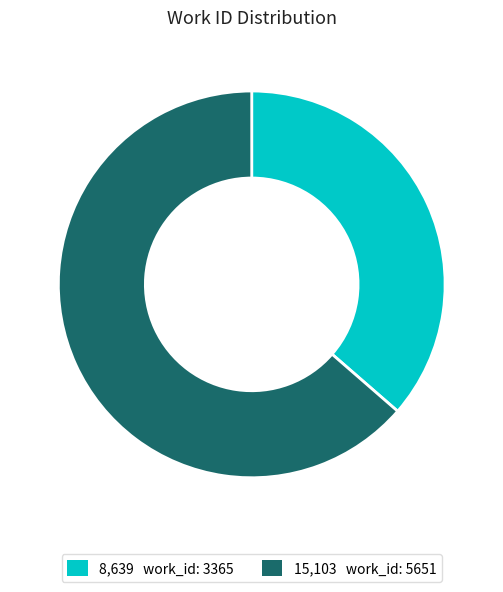

Is there a majority slice in this chart?

Yes